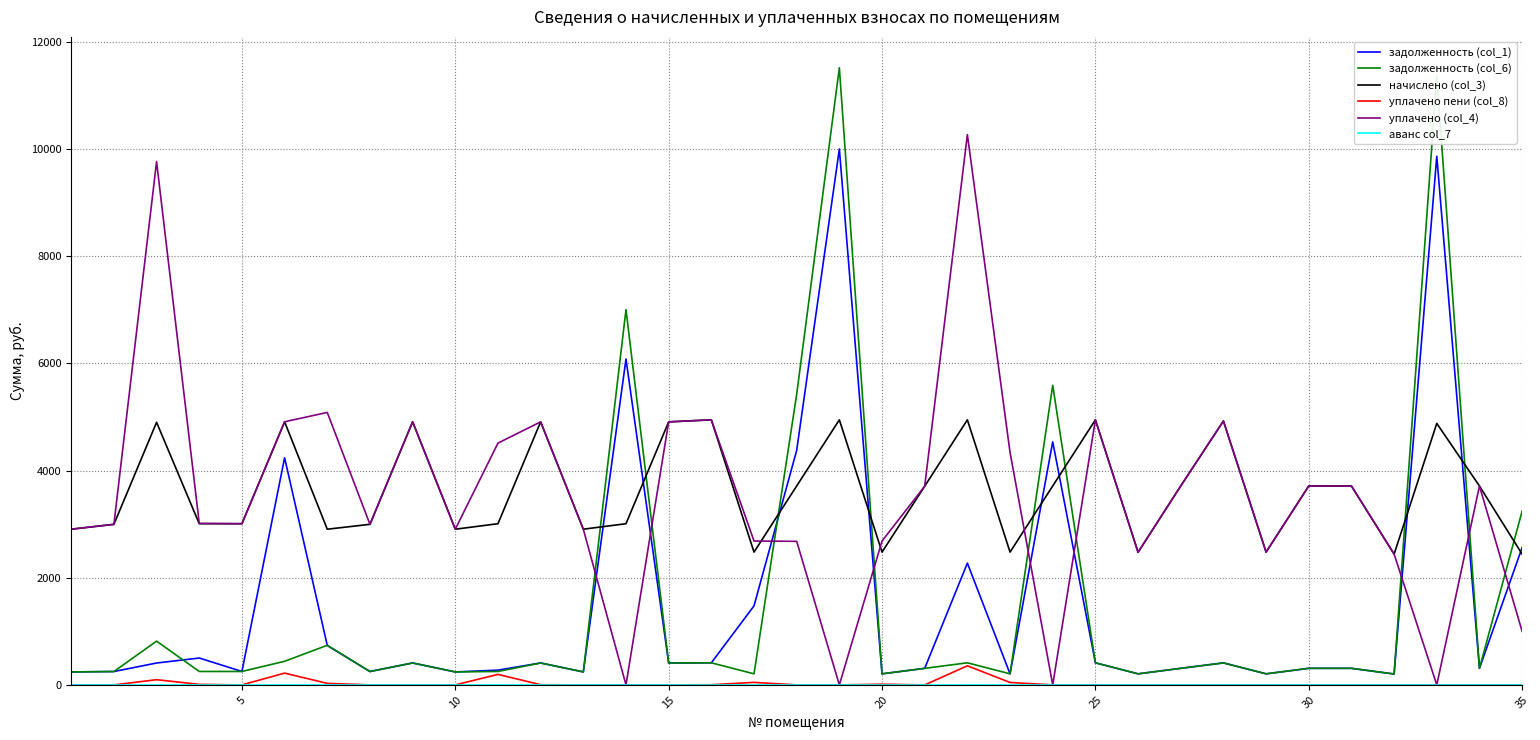

What is the maximum value shown in the chart?

11520.4